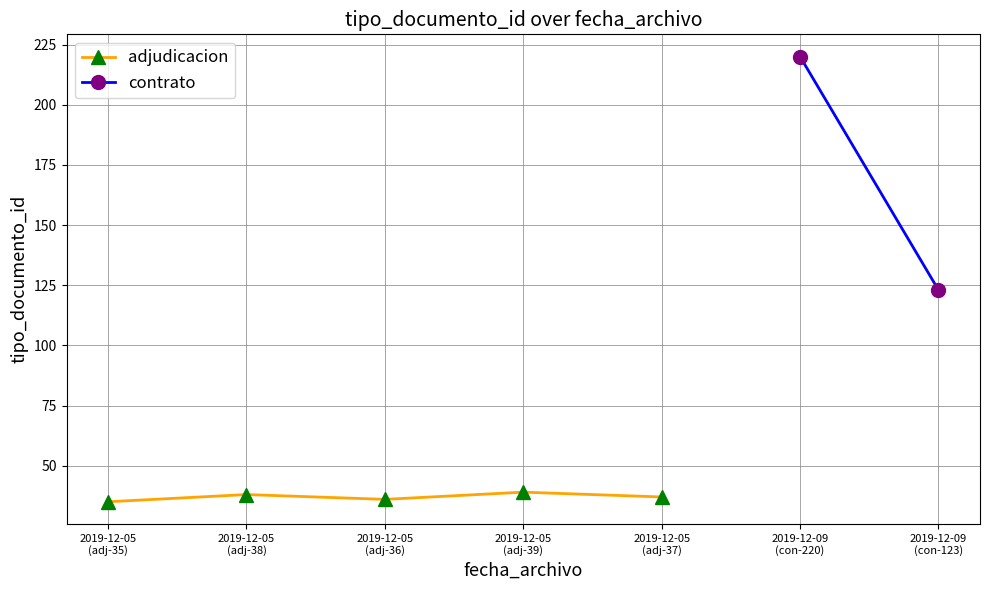

What is the change in value from 2019-12-05
(adj-36) to 2019-12-05
(adj-37)?

+1